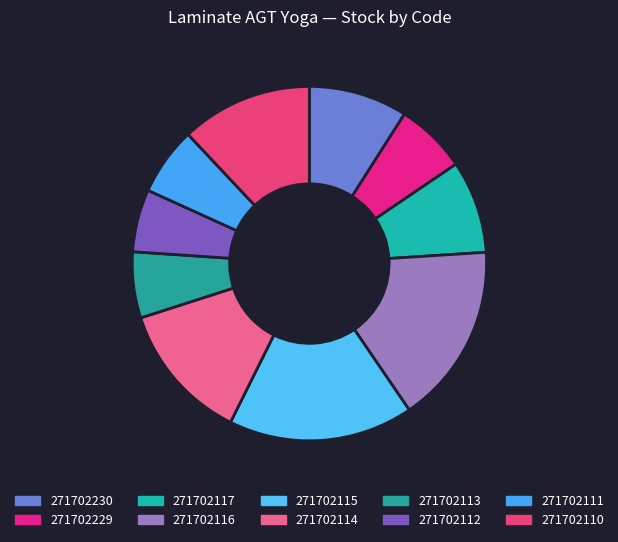

To the nearest percent, what is the difference between the largest and smallest slice percentages?

11%